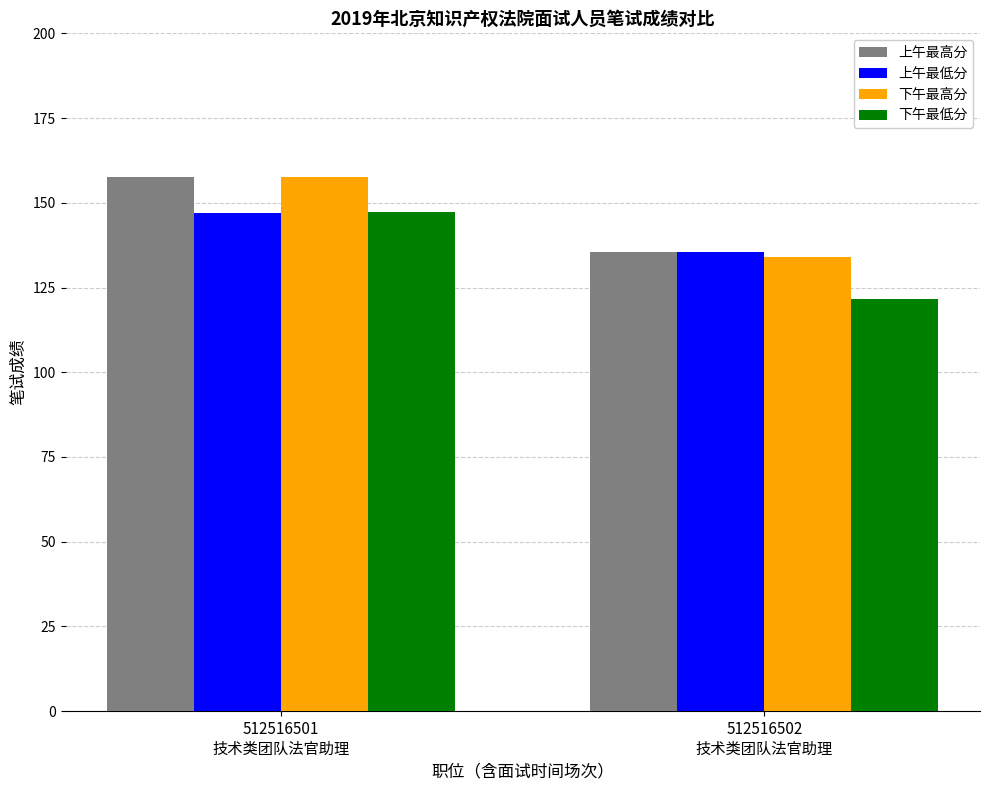

Which series has the widest spread of values?

下午最低分